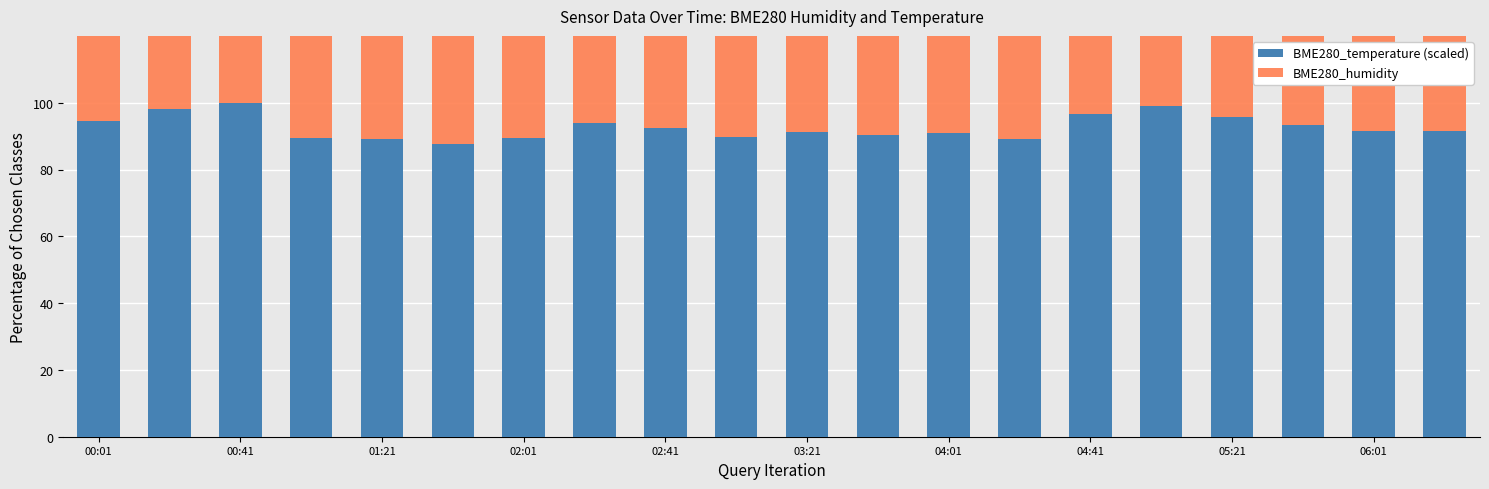

What is the maximum value for BME280_temperature (scaled)?

100.0